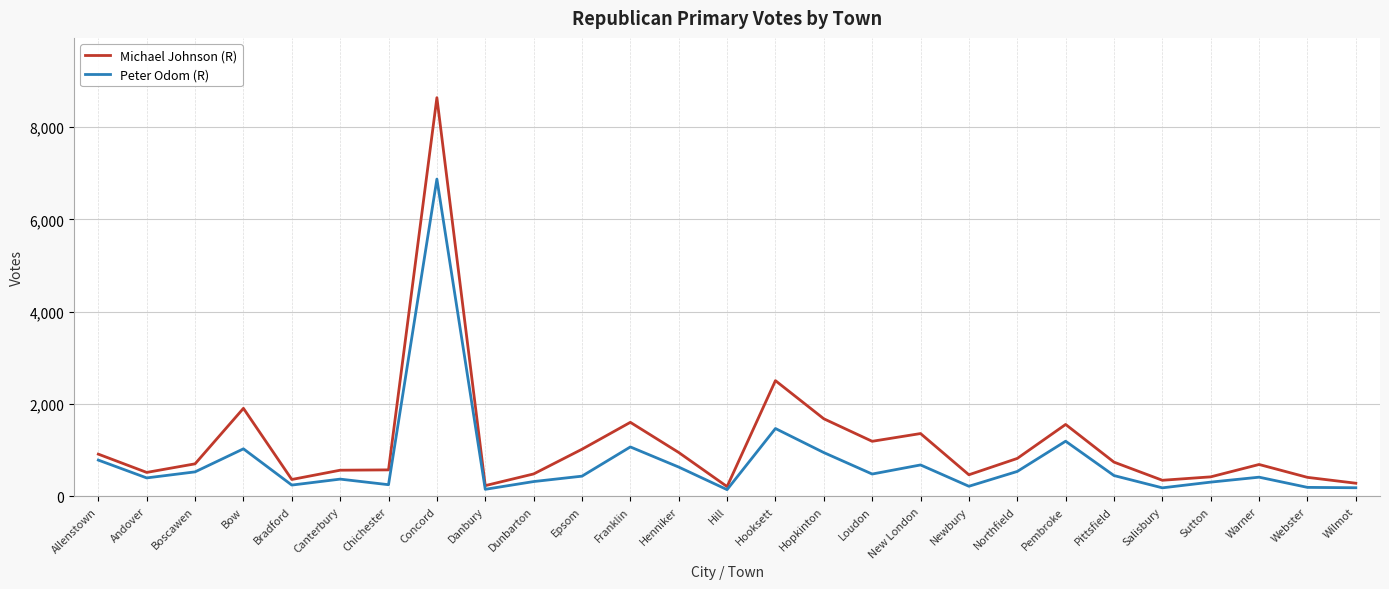

What position from the left is Bradford?

5